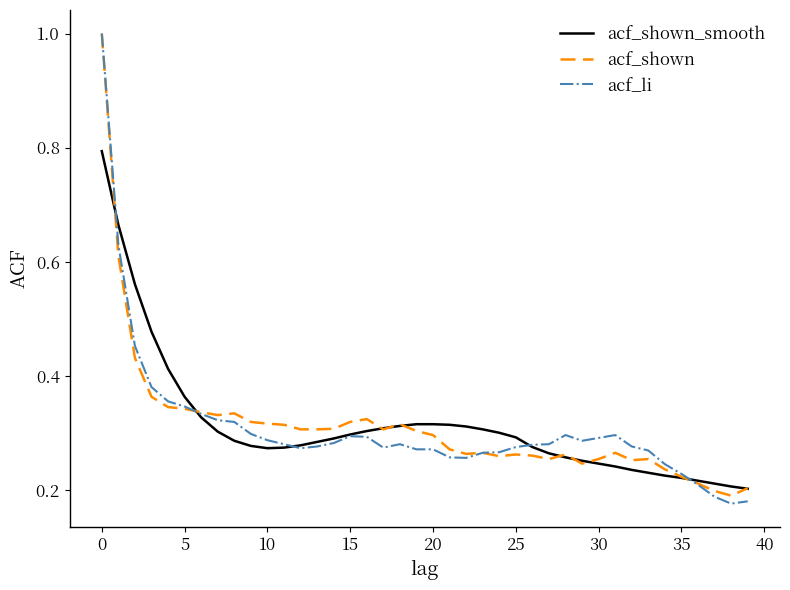

How many lines are shown in the chart?

3